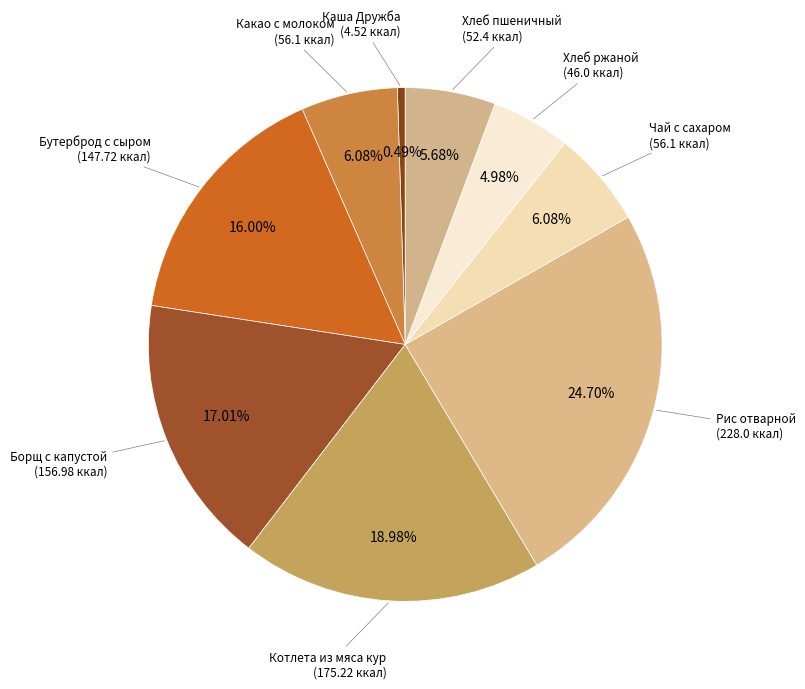

How many slices are in this pie chart?

9